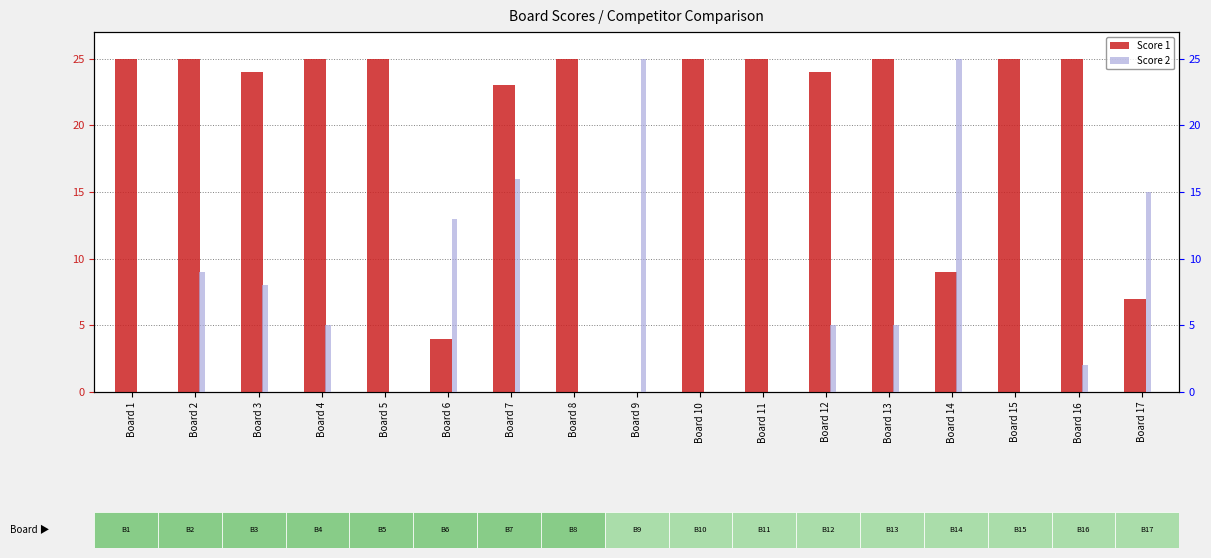

At which category does the chart reach its peak across all series?

Board 1